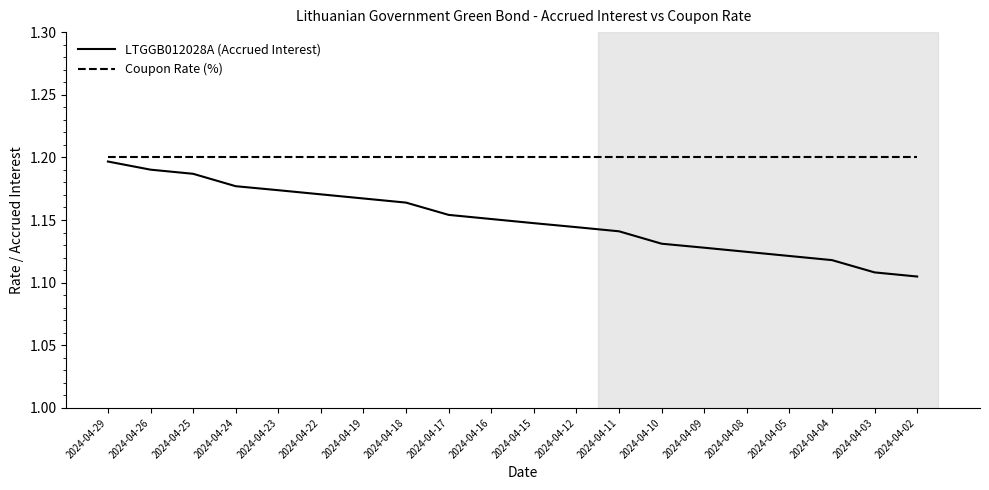

At which category is the sum across all series the highest?

2024-04-29